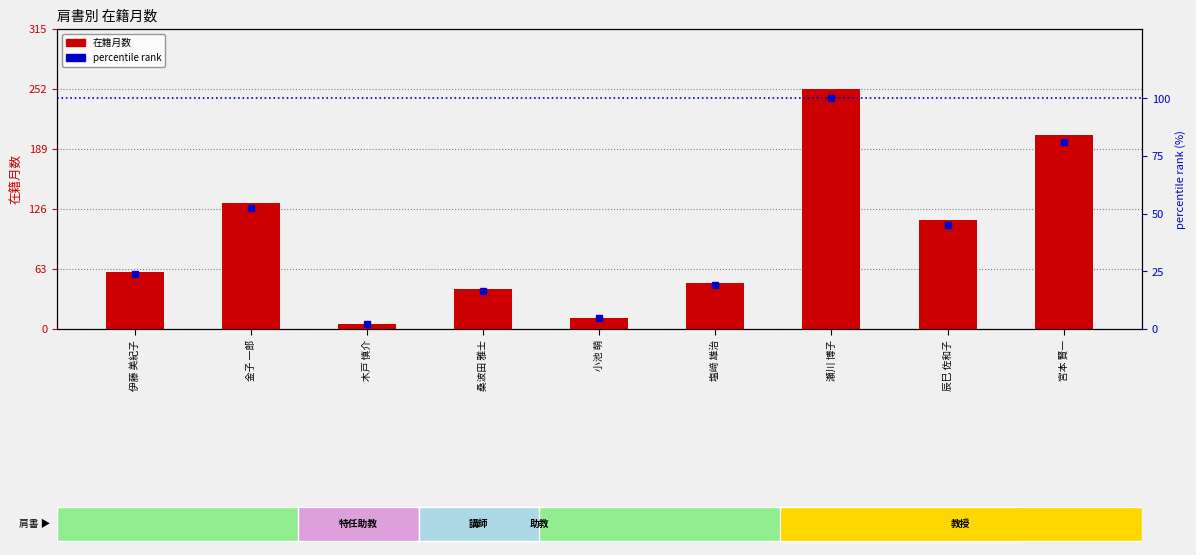

What is the value of the 在籍月数 (月) bar at the 8th from the left?

114.0